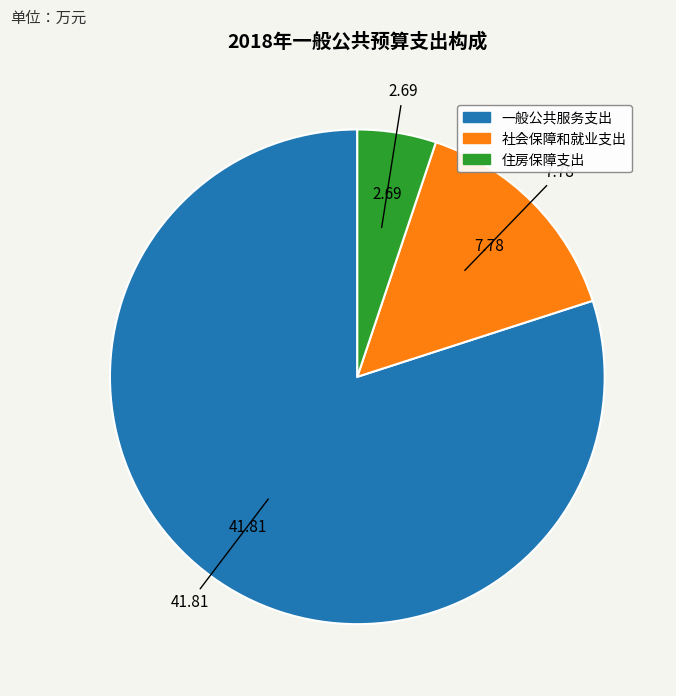

What is the majority slice?

一般公共服务支出